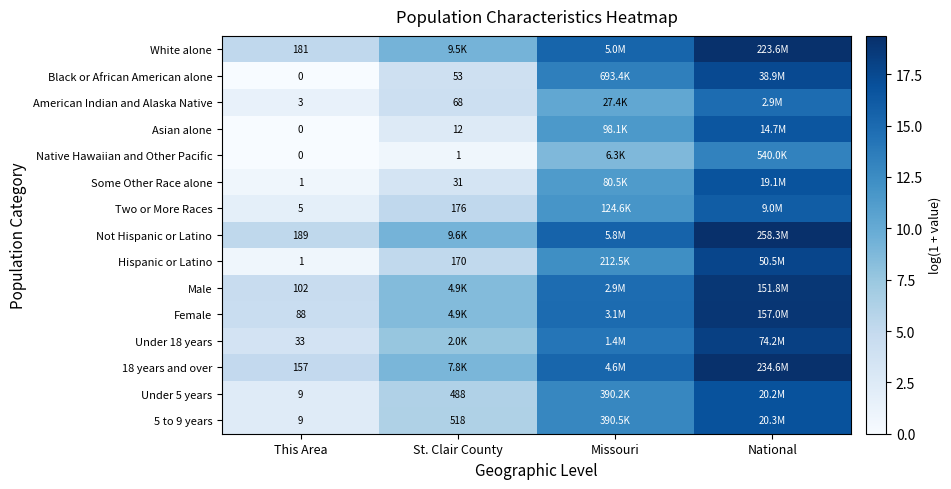

Is the value of American Indian and Alaska Native at St. Clair County greater than the value of 5 to 9 years at St. Clair County?

No